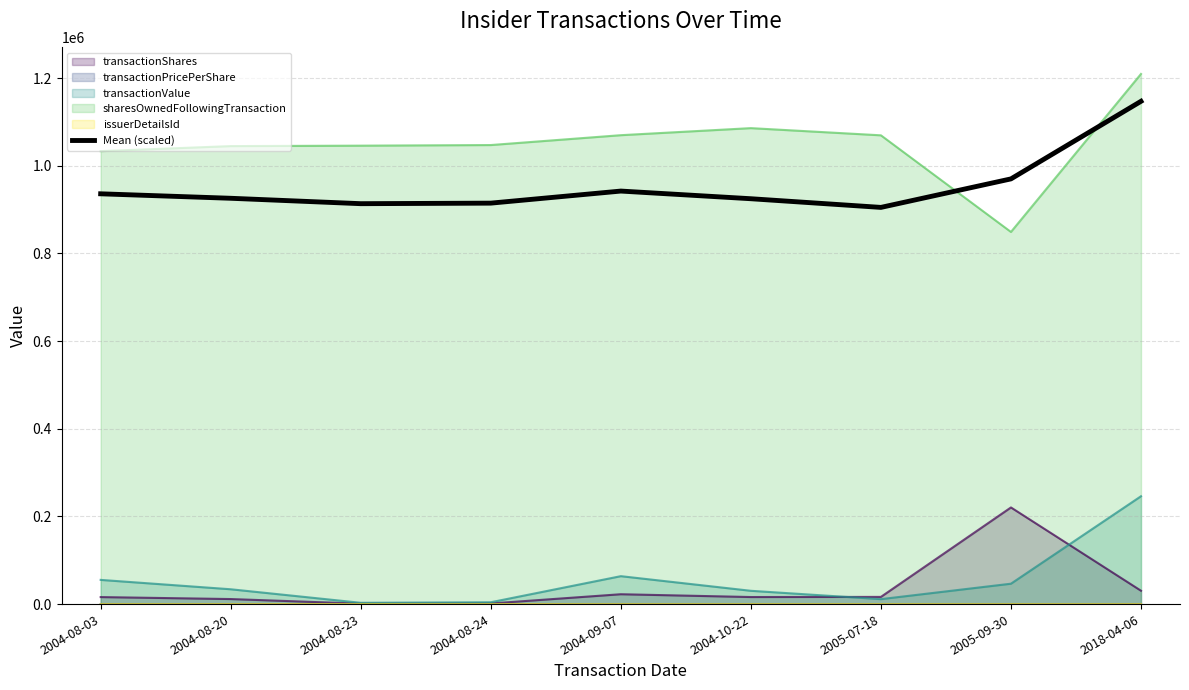

Which series has the largest total across all categories?

sharesOwnedFollowingTransaction